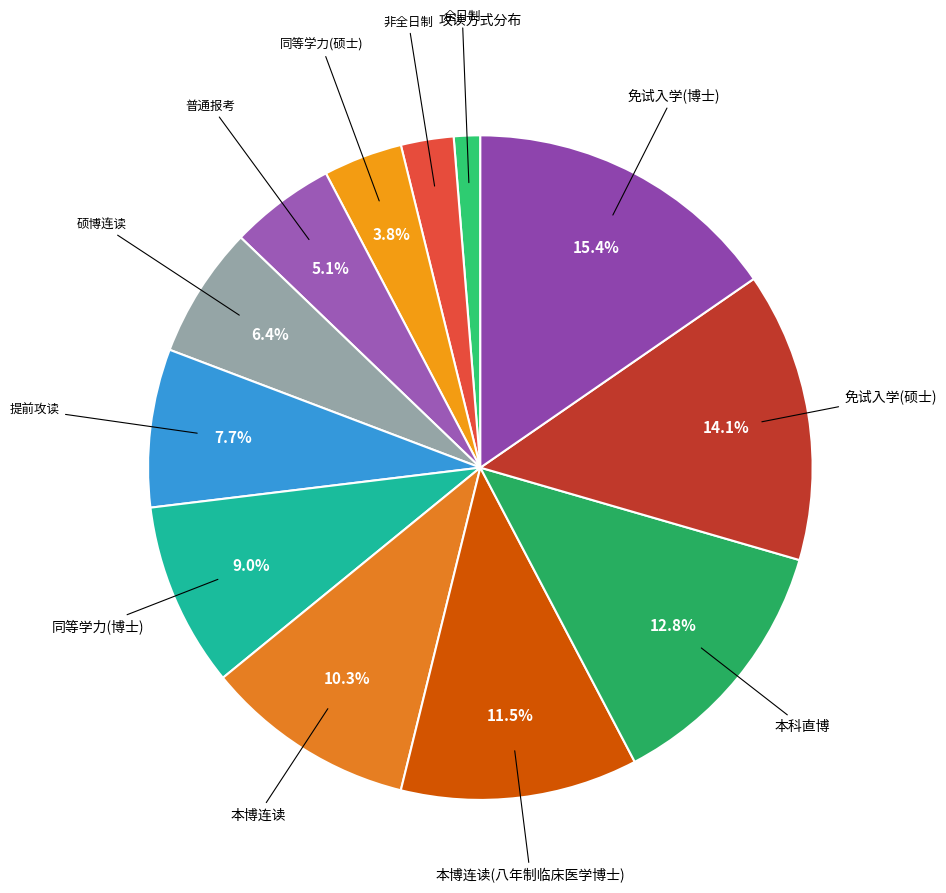

True or false: 本博连读(八年制临床医学博士) accounts for 5% of the total.

False